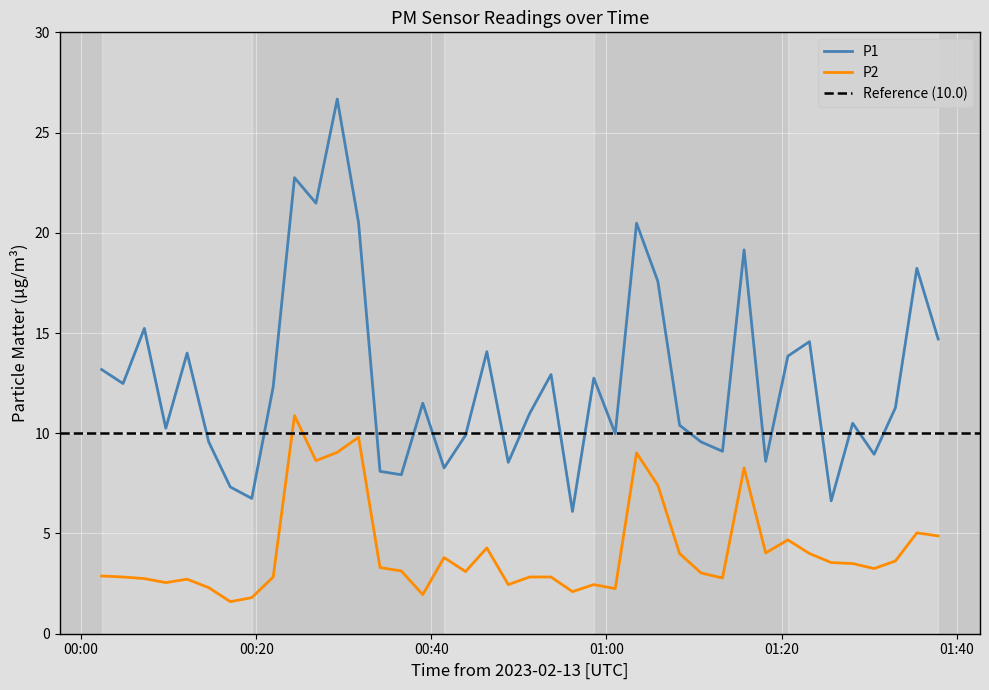

At how many categories does at least one series exceed 16?

8